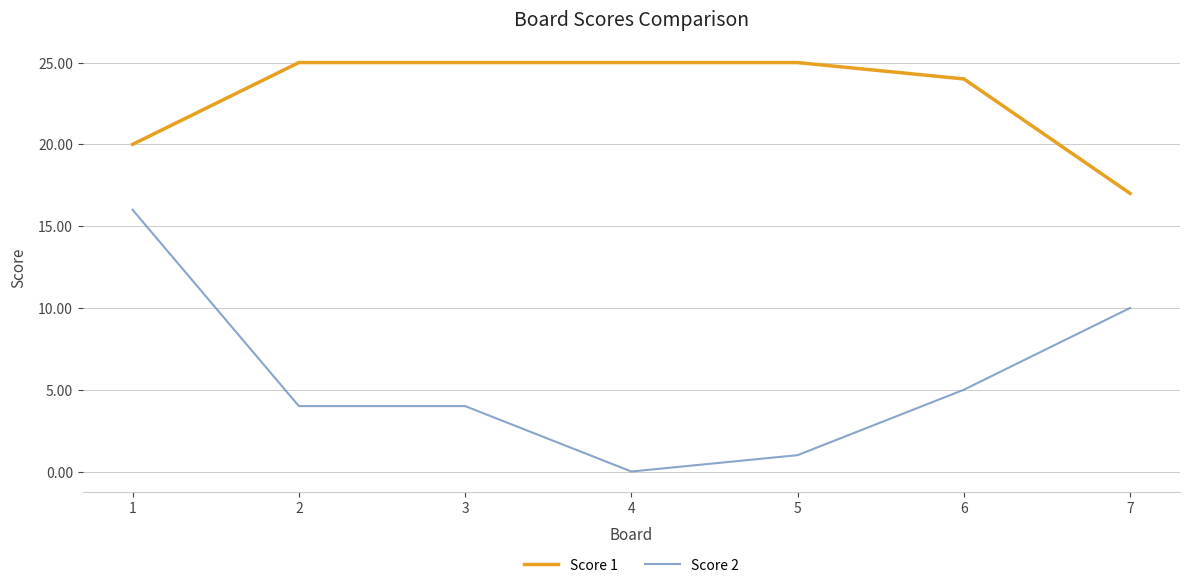

Reading left to right, what are all the values shown in this chart?

Score 1: 20	25	25	25	25	24	17
Score 2: 16	4	4	0	1	5	10